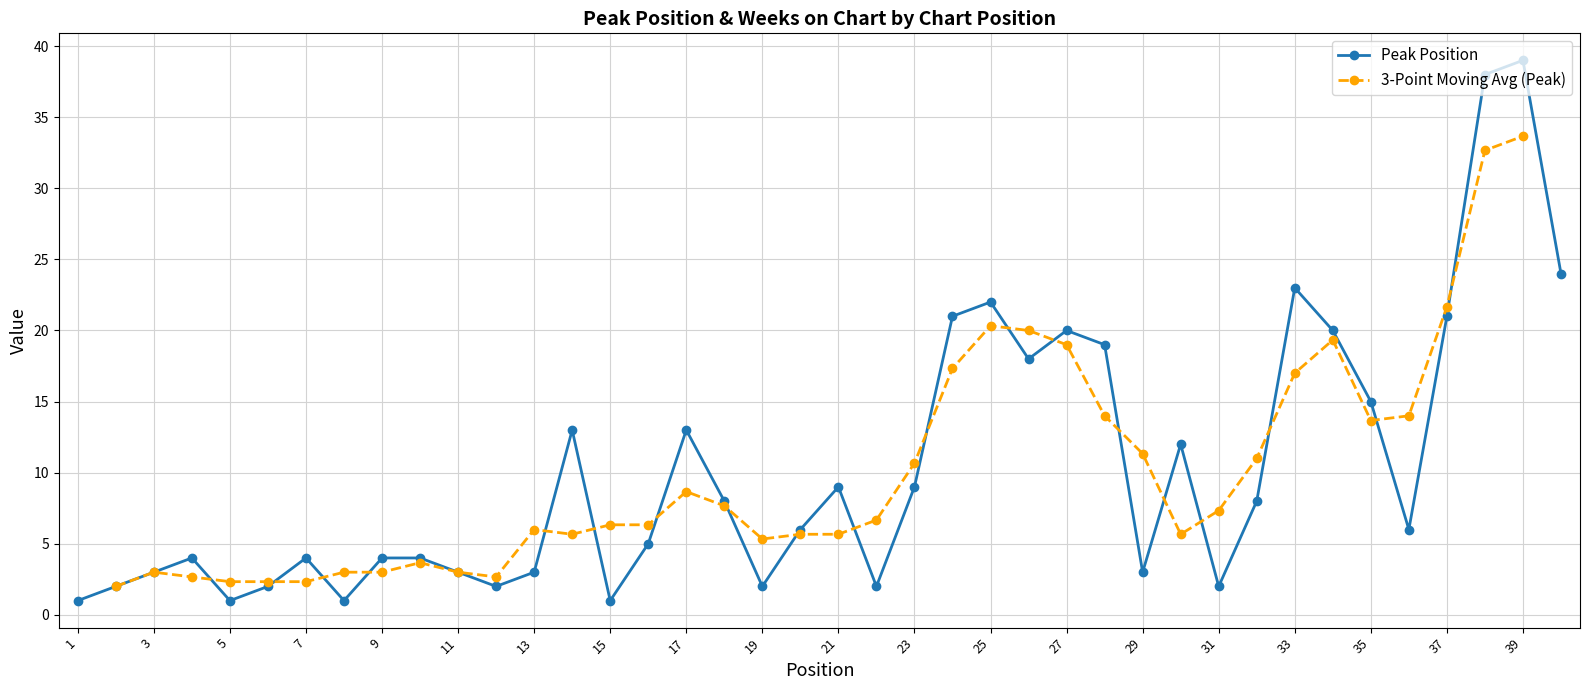

What is the average value?

10